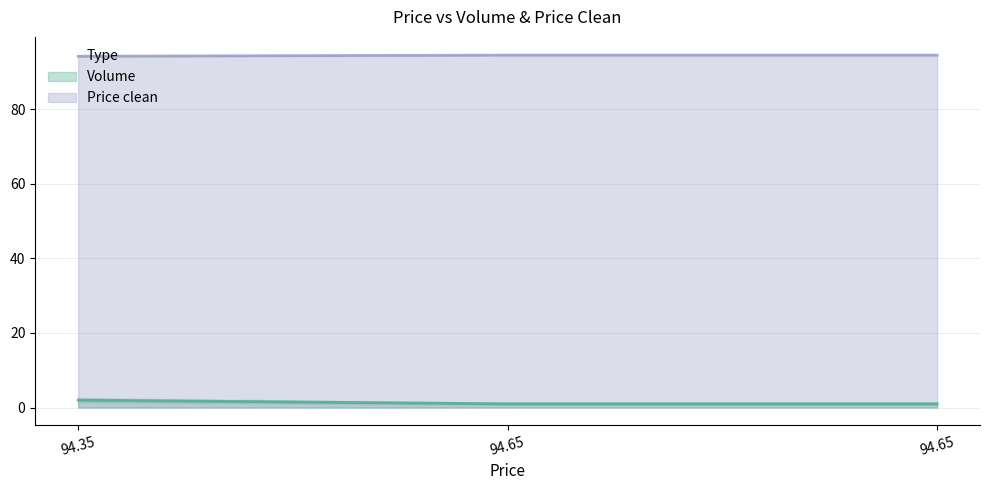

At how many categories does at least one series exceed 5?

3